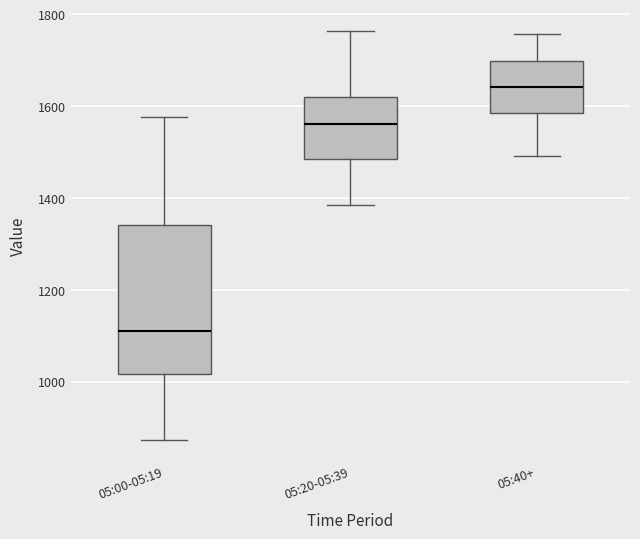

Comparing the boxes themselves (not the whiskers), which one is the tallest?

05:00-05:19